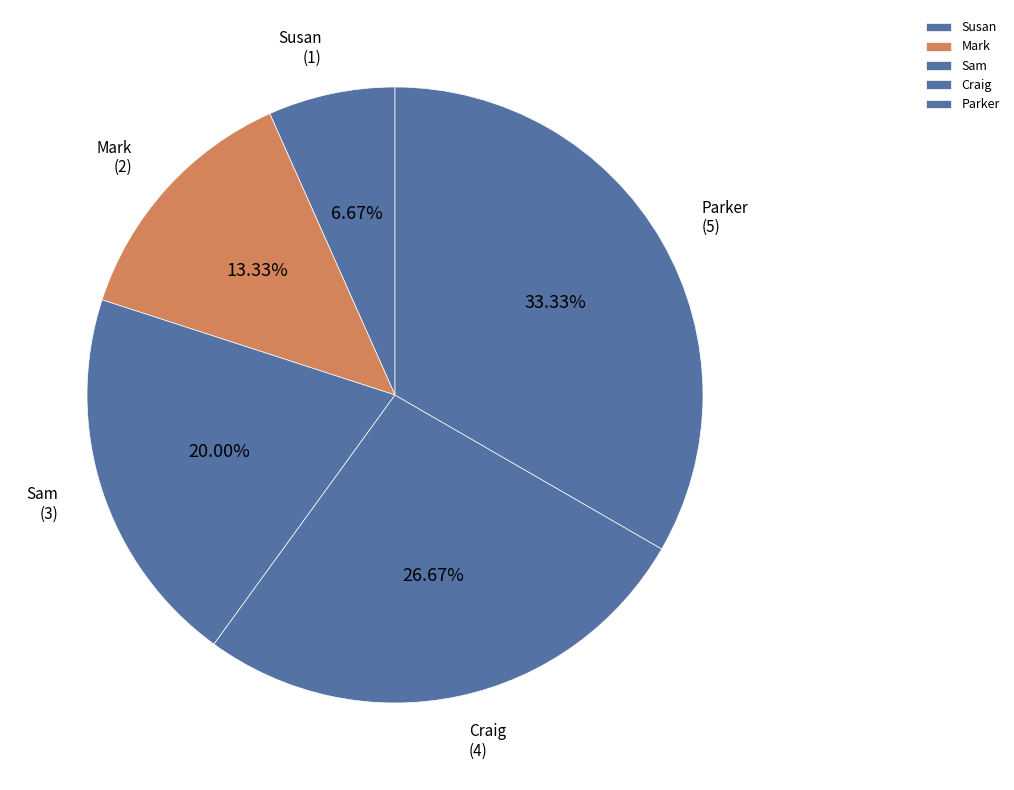

Is there a majority slice in this chart?

No